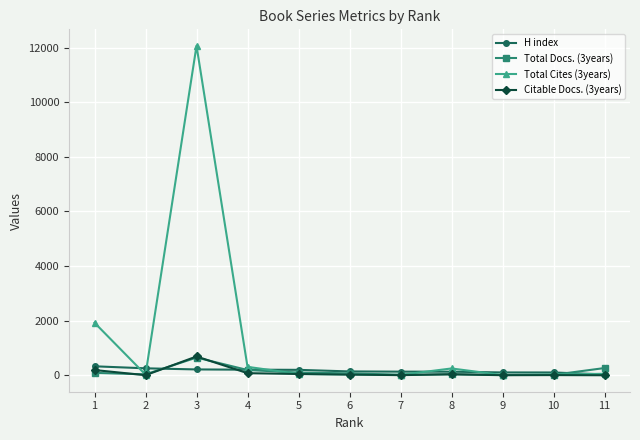

What is the greatest value displayed?

12070